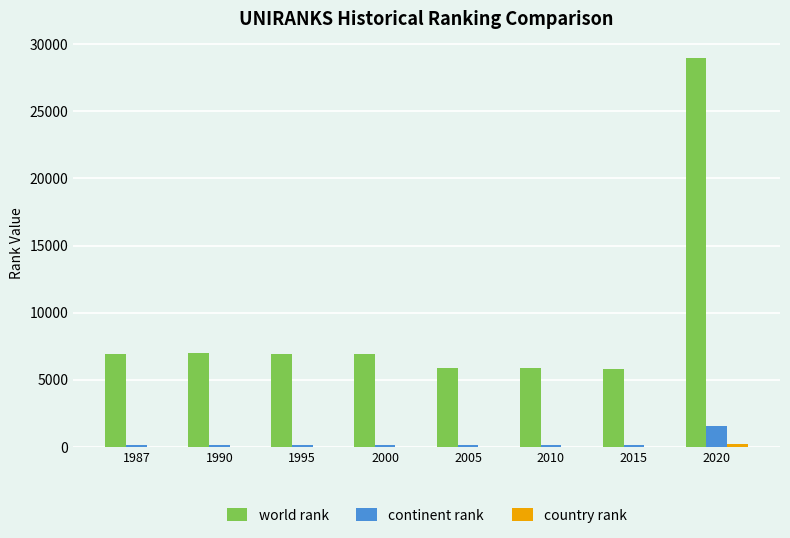

At which category is the sum across all series the highest?

2020